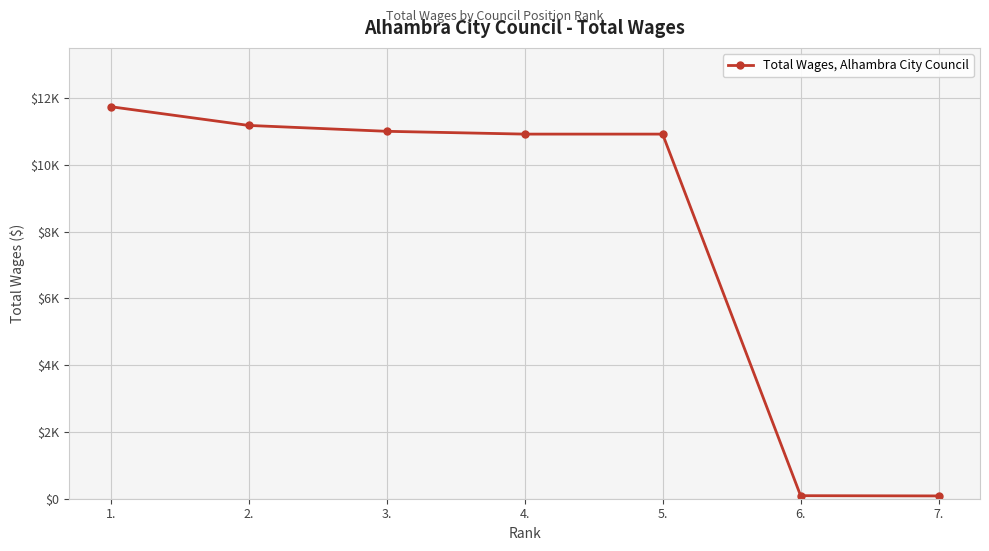

What is the difference between the maximum and minimum values?

11656